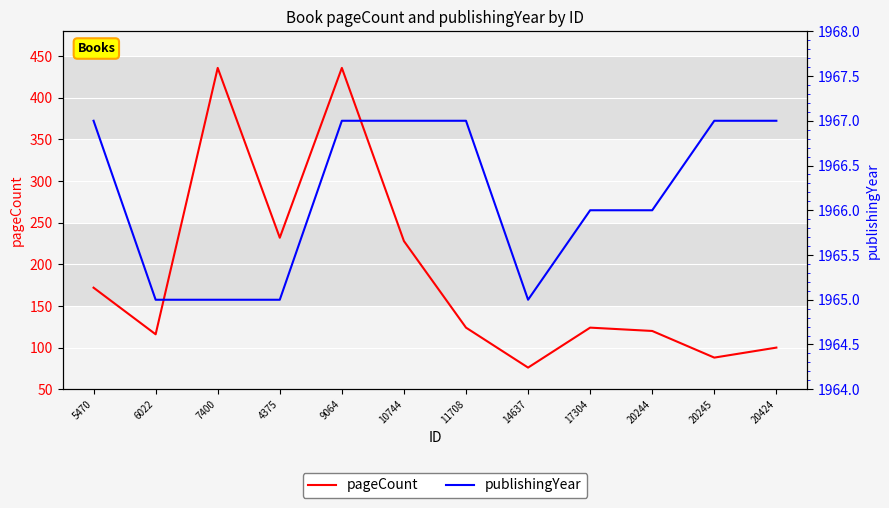

What is the label of the 11th point from the left?

20245